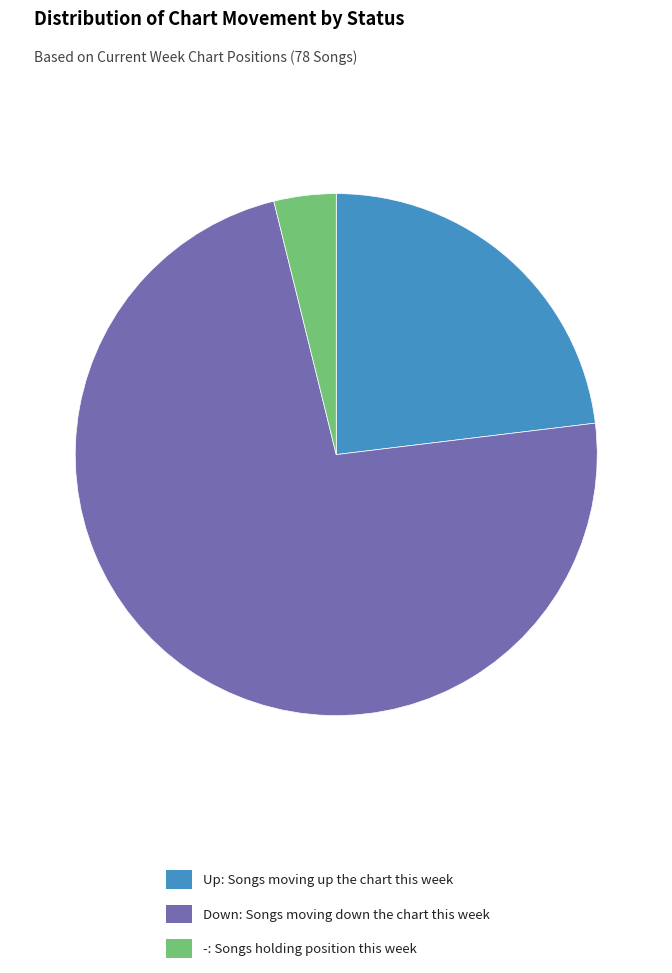

The Down: Songs moving down the chart this week slice represents 86% of the pie. True or false?

False